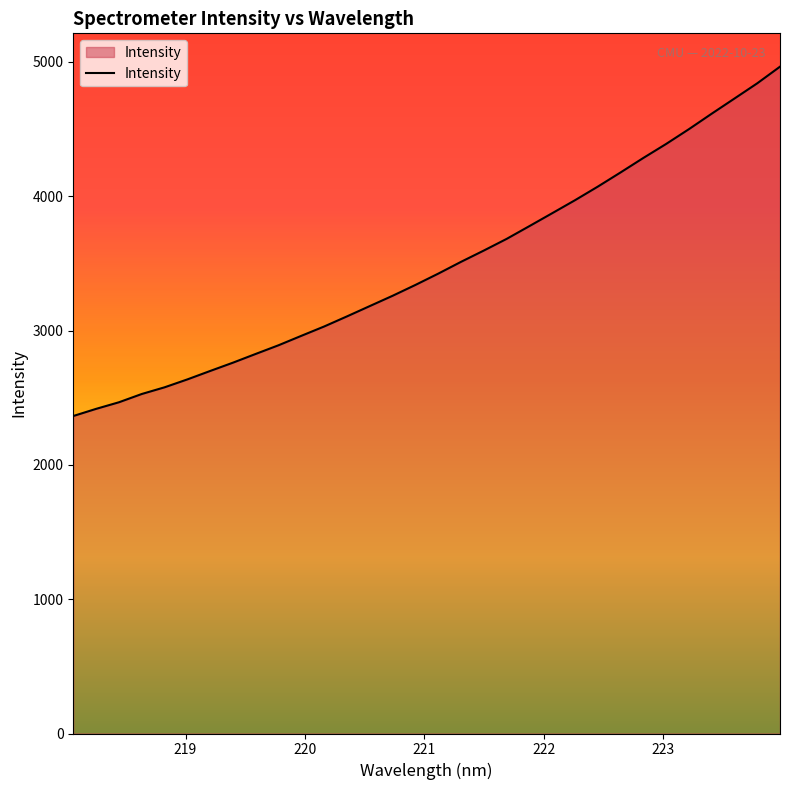

What is the maximum value shown in the chart?

4964.9